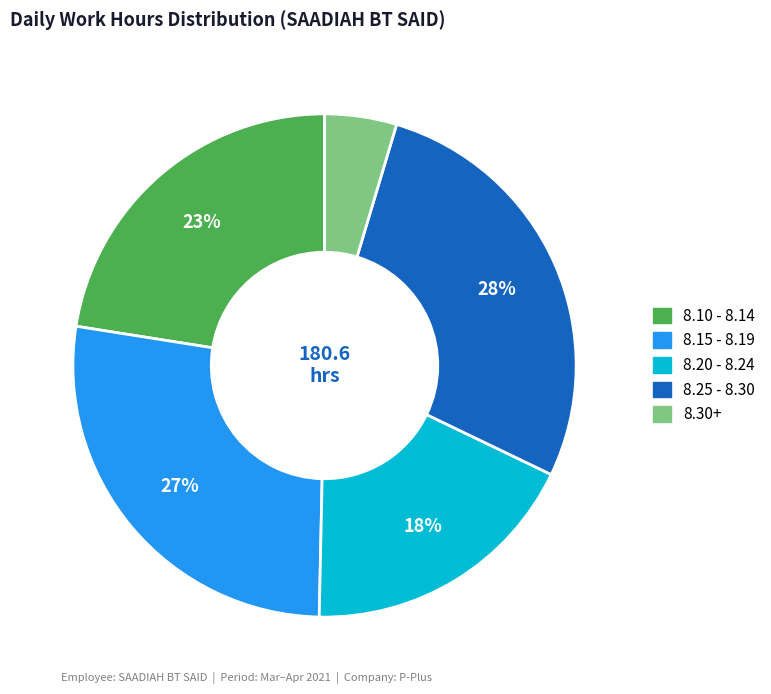

To the nearest percent, what is the average slice percentage?

20%